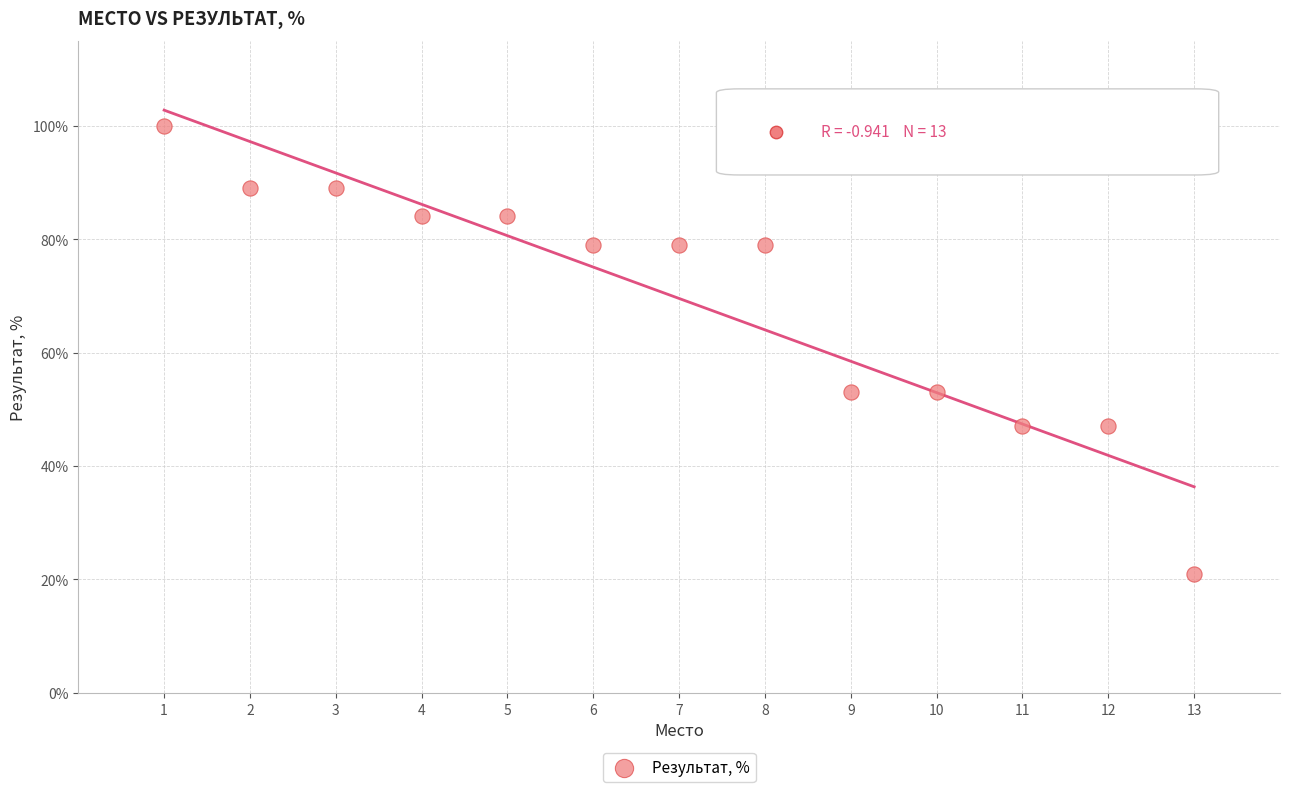

What is the range of X values (max minus min)?

12